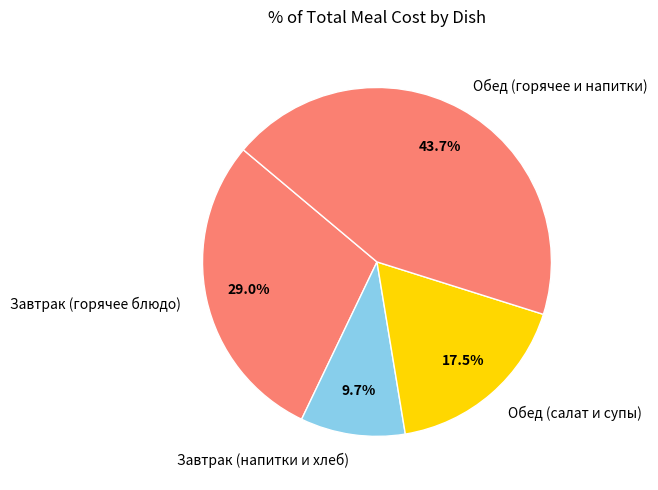

Approximately how many times larger is the value at Завтрак (напитки и хлеб) compared to Обед (салат и супы)?

0.6